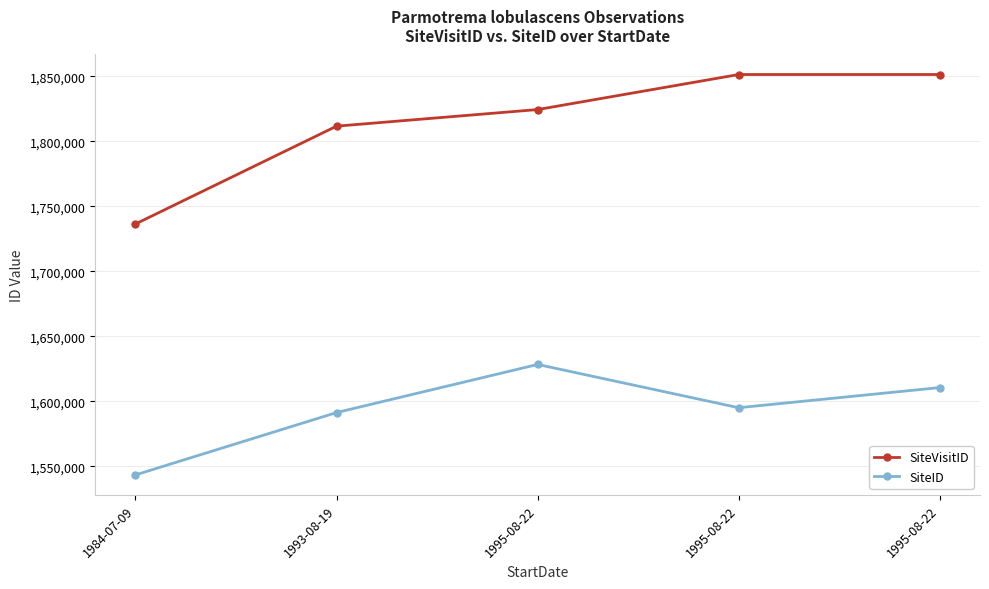

What is the value of the SiteVisitID point at the 4th from the left?

1824493